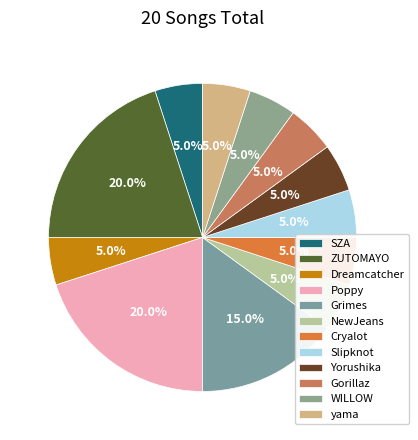

True or false: WILLOW accounts for 1% of the total.

False